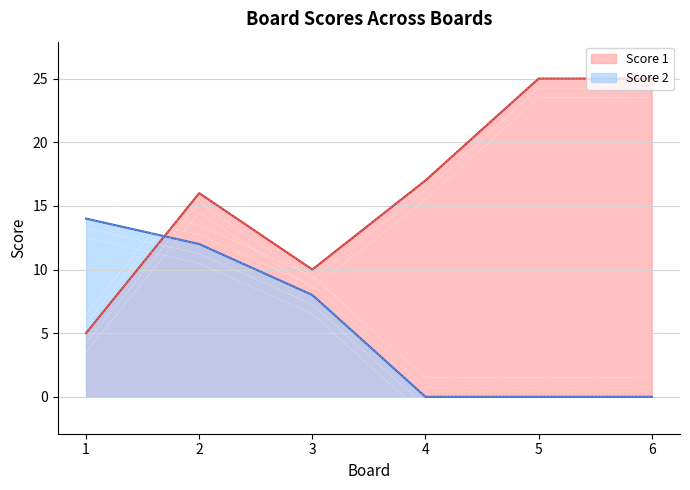

What is the value of the Score 1 point at the 1st from the left?

5